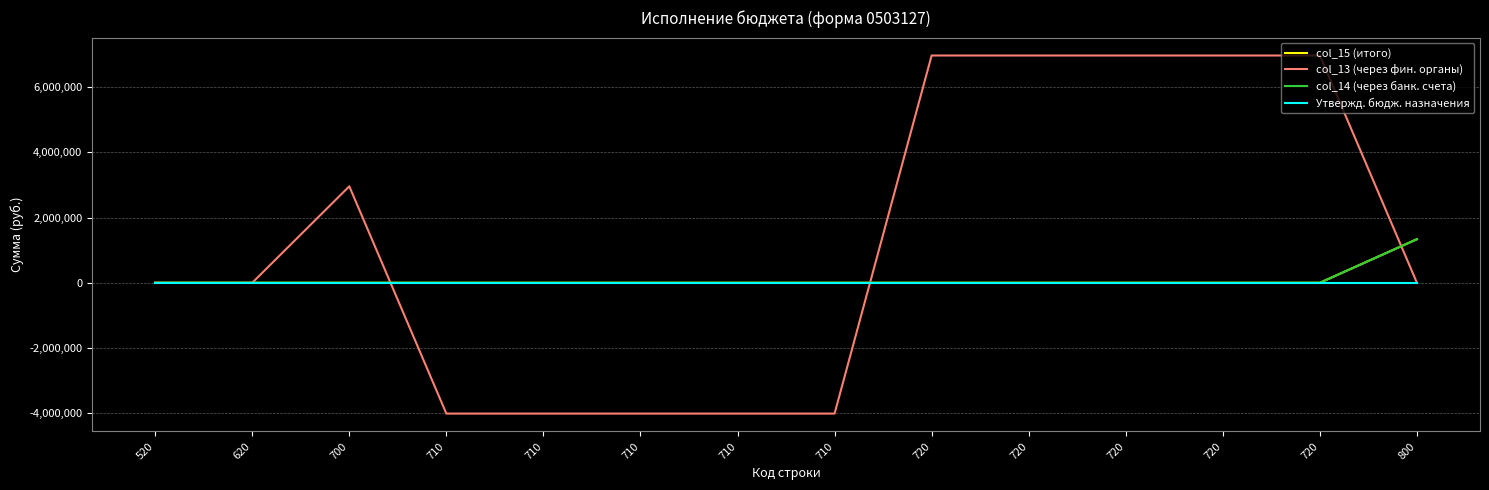

Does the chart have visible grid lines?

Yes